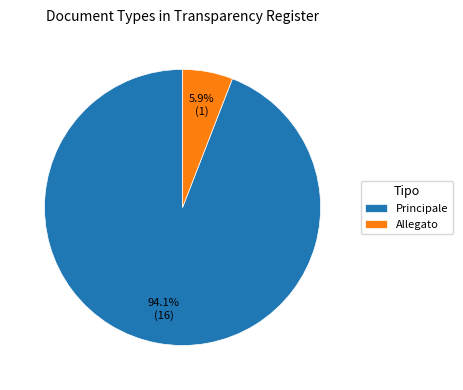

How many slices are in this pie chart?

2